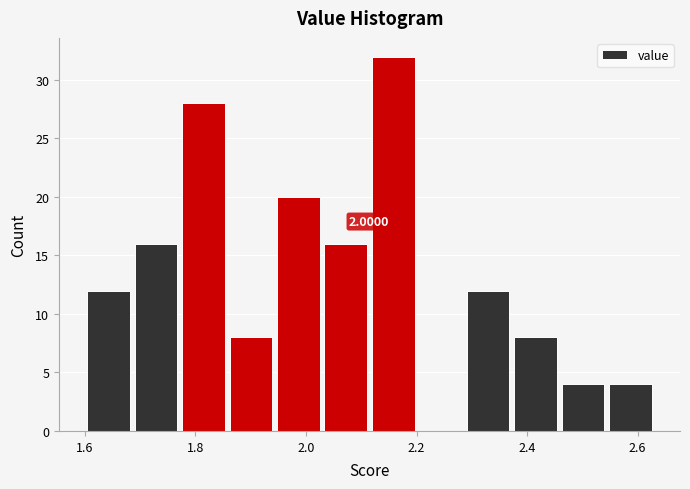

Over which range of the x-axis is the bar tallest?

2.12 to 2.20